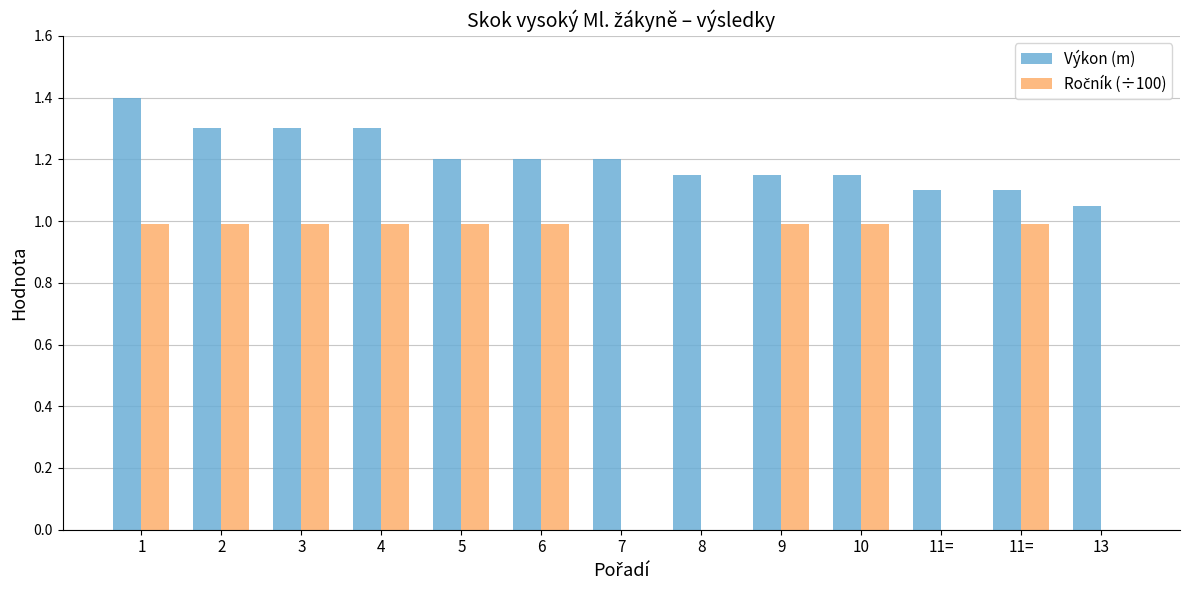

Reading left to right, transcribe all the data shown in this chart.

Výkon (m): 1.4	1.3	1.3	1.3	1.2	1.2	1.2	1.1	1.1	1.1	1.1	1.1	1.1
Ročník (÷100): 1.0	1.0	1.0	1.0	1.0	1.0	0.0	0.0	1.0	1.0	0.0	1.0	0.0